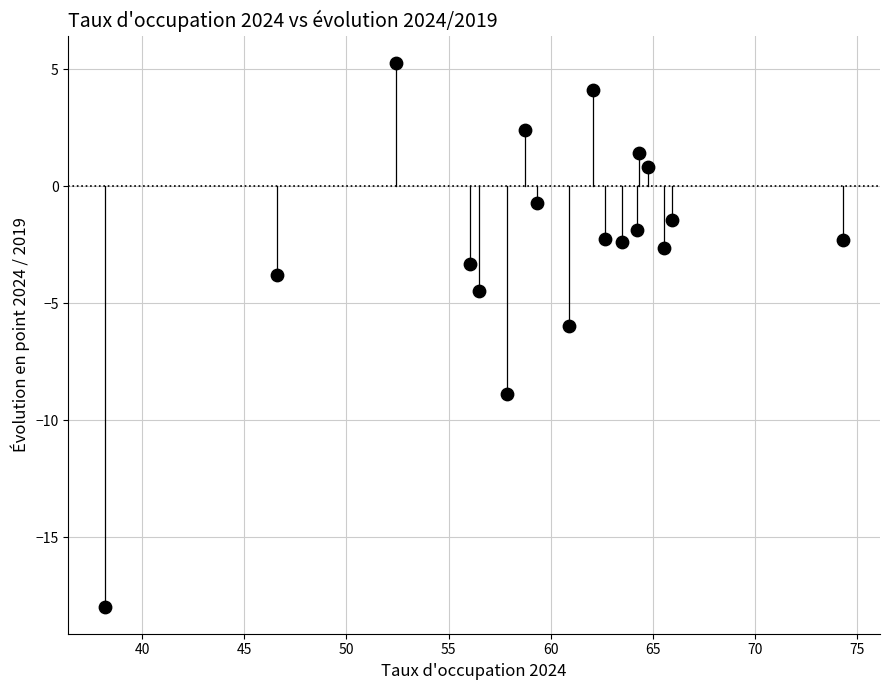

What is the range of X values (max minus min)?

36.1